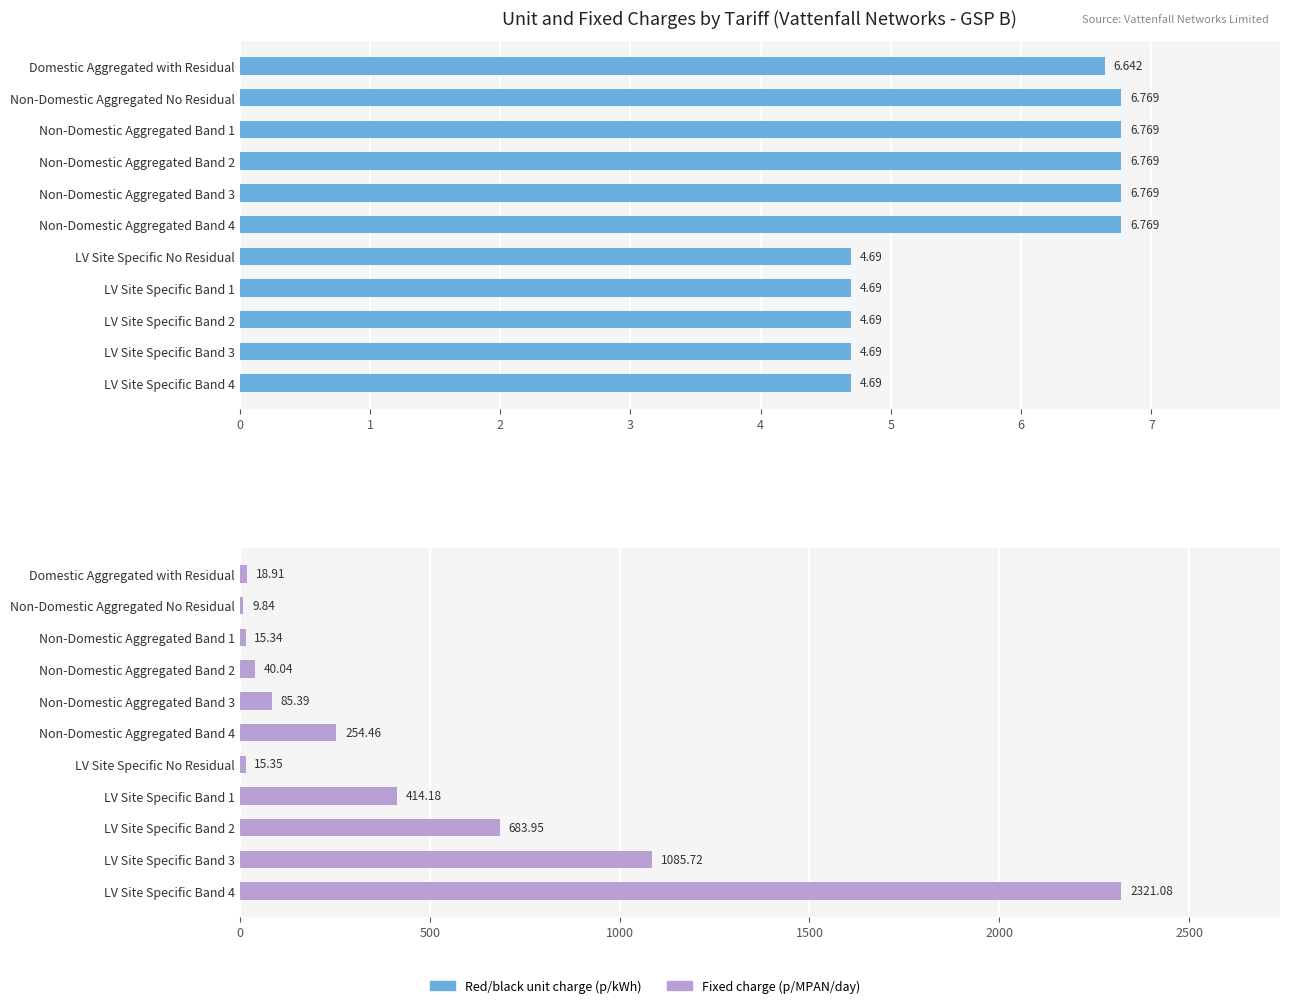

Which has a higher value, Non-Domestic Aggregated Band 1 or Non-Domestic Aggregated No Residual?

Non-Domestic Aggregated Band 1